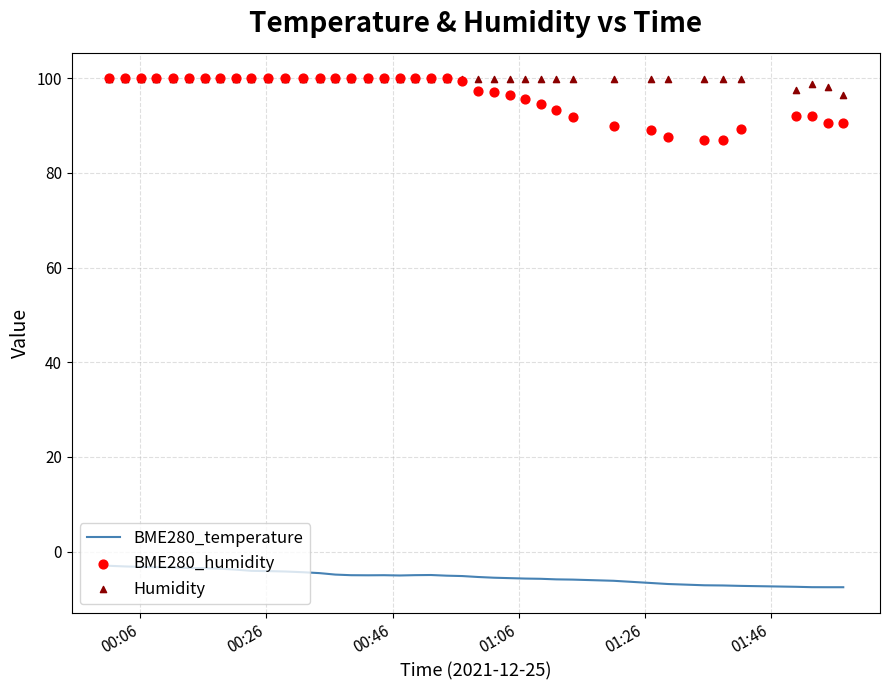

Which series contains the highest Y value?

BME280_humidity